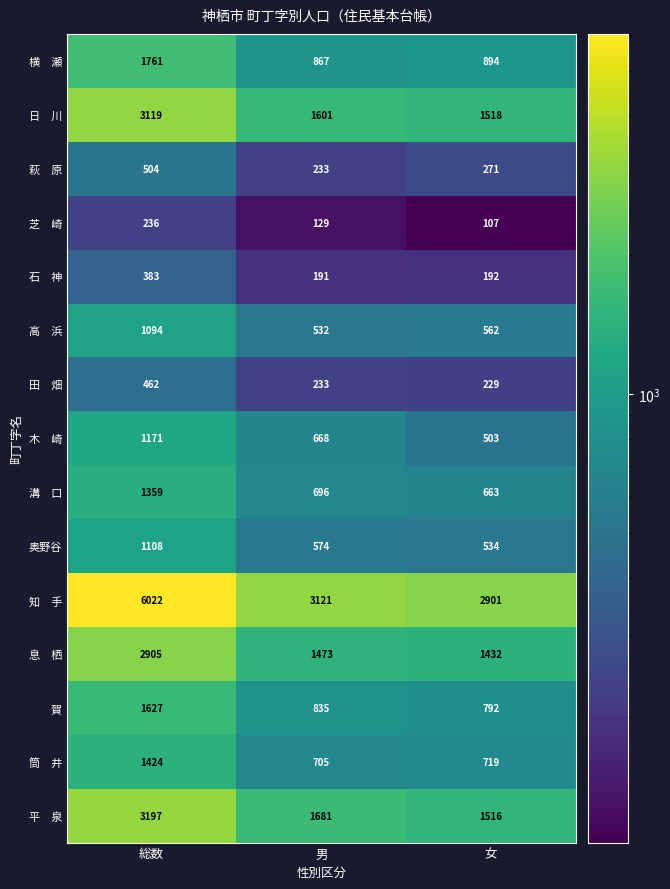

At which category is the sum across all series the highest?

総数